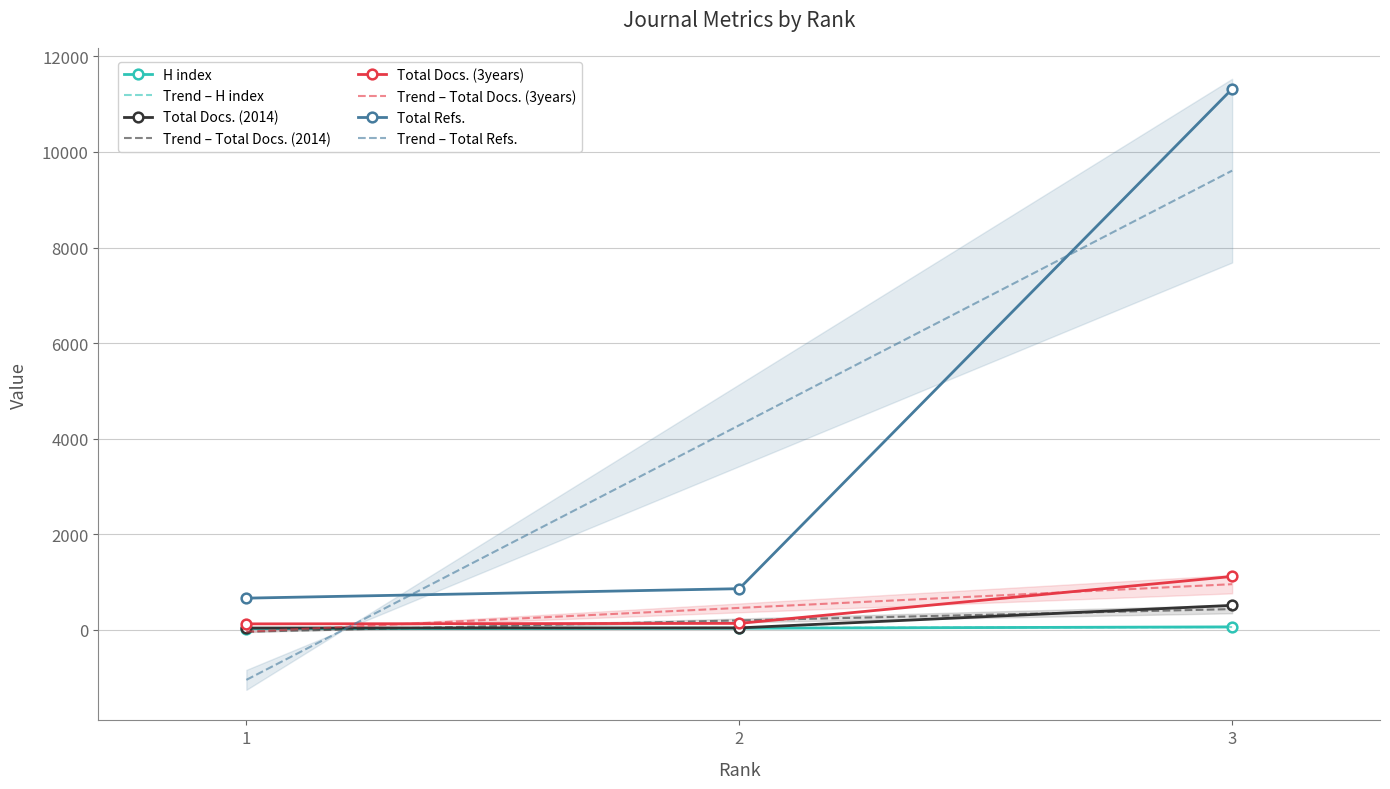

What is the difference between the maximum and minimum values in the Total Docs. (3years) series?

992.0